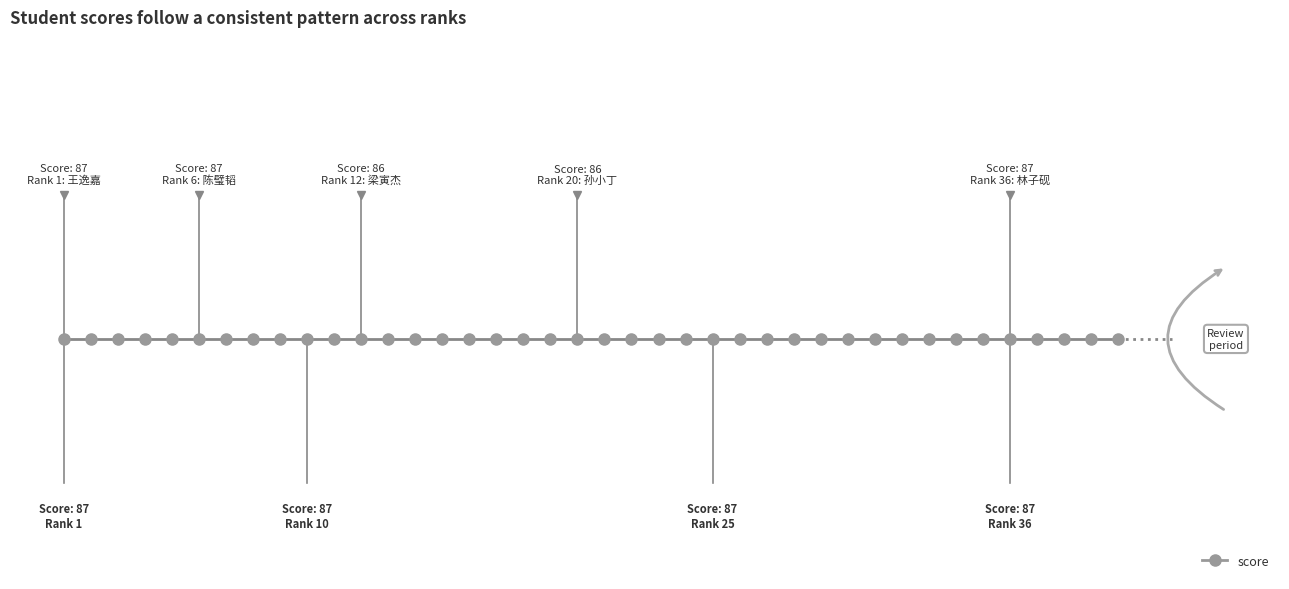

What is the value of the 40th point from the left?

87